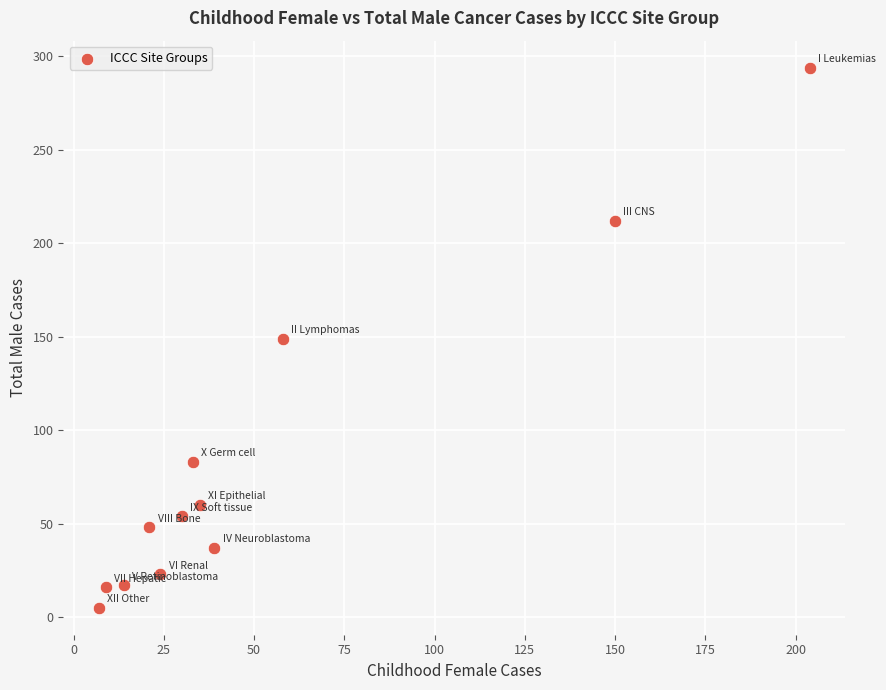

What is the average Y value?

83